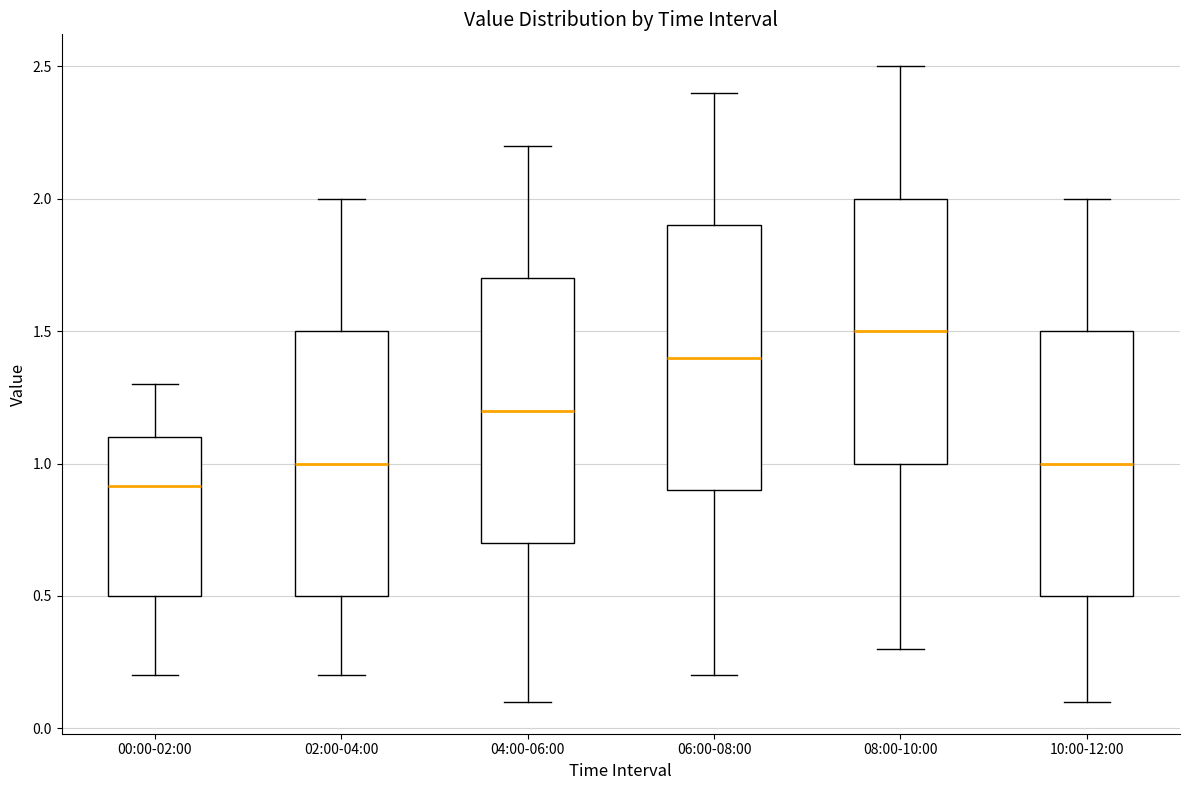

Reading left to right, transcribe this box plot: for each box, give where its median line is, the range the box spans, and where its two whiskers end, as read against the y-axis. The values are not printed on the chart, so give them approximately, as read against the axis.

00:00-02:00: median 0.9, box 0.5 to 1.1, whiskers 0.2 to 1.3
02:00-04:00: median 1.0, box 0.5 to 1.5, whiskers 0.2 to 2.0
04:00-06:00: median 1.2, box 0.7 to 1.7, whiskers 0.1 to 2.2
06:00-08:00: median 1.4, box 0.9 to 1.9, whiskers 0.2 to 2.4
08:00-10:00: median 1.5, box 1.0 to 2.0, whiskers 0.3 to 2.5
10:00-12:00: median 1.0, box 0.5 to 1.5, whiskers 0.1 to 2.0